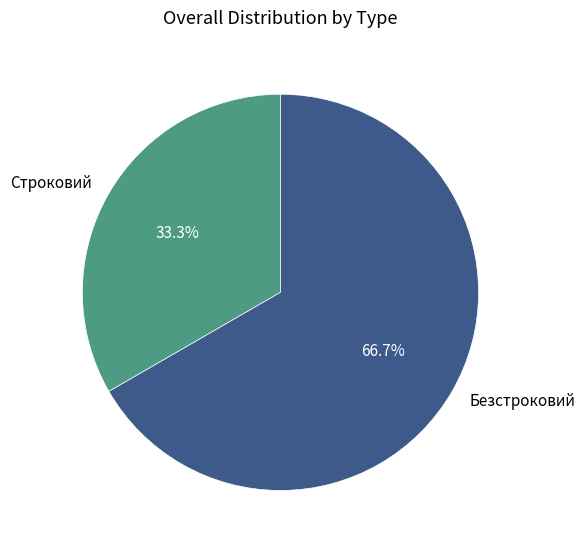

What percentage is NOT represented by Безстроковий?

33.3%